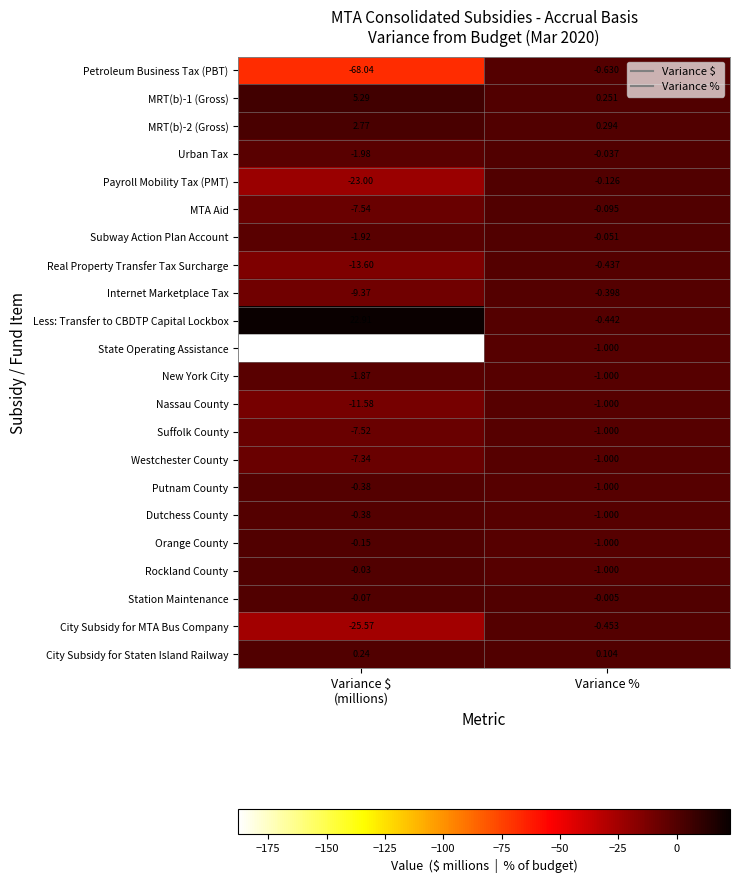

Which category has the highest value in the Subway Action Plan Account series?

Variance %